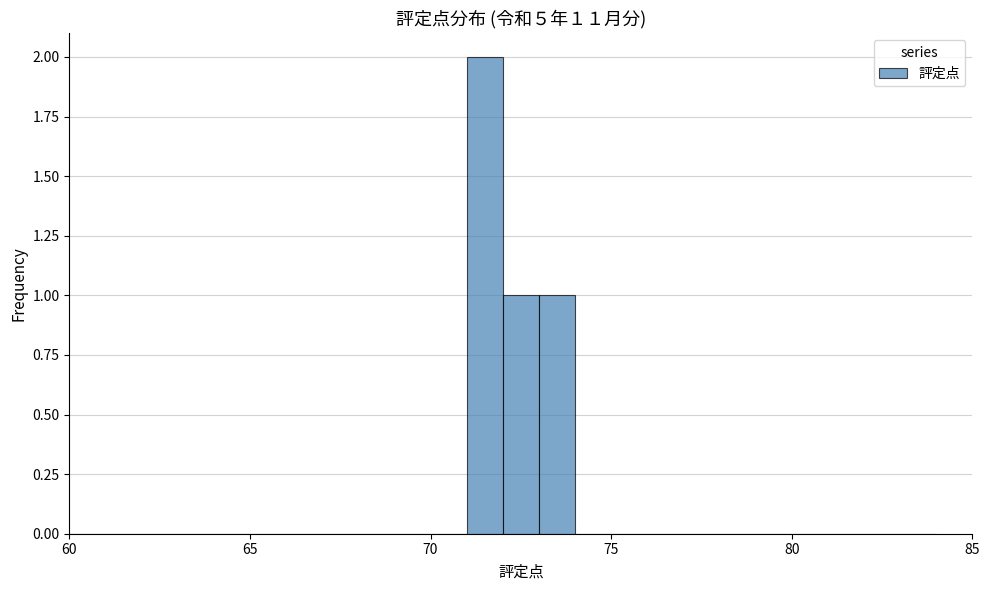

Around what value on the x-axis is the tallest bar? Give the approximate position of its centre, as read against the axis.

71.5